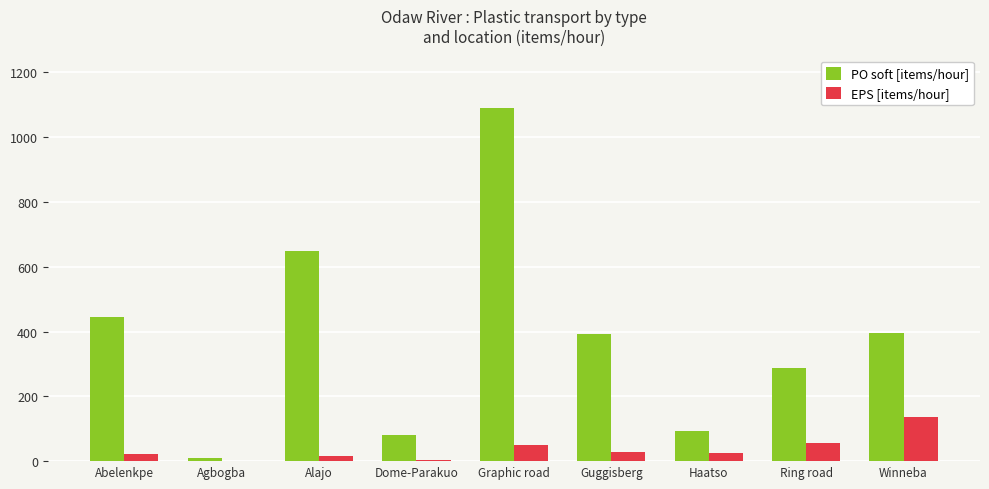

Which label corresponds to the largest value in the chart?

Graphic road